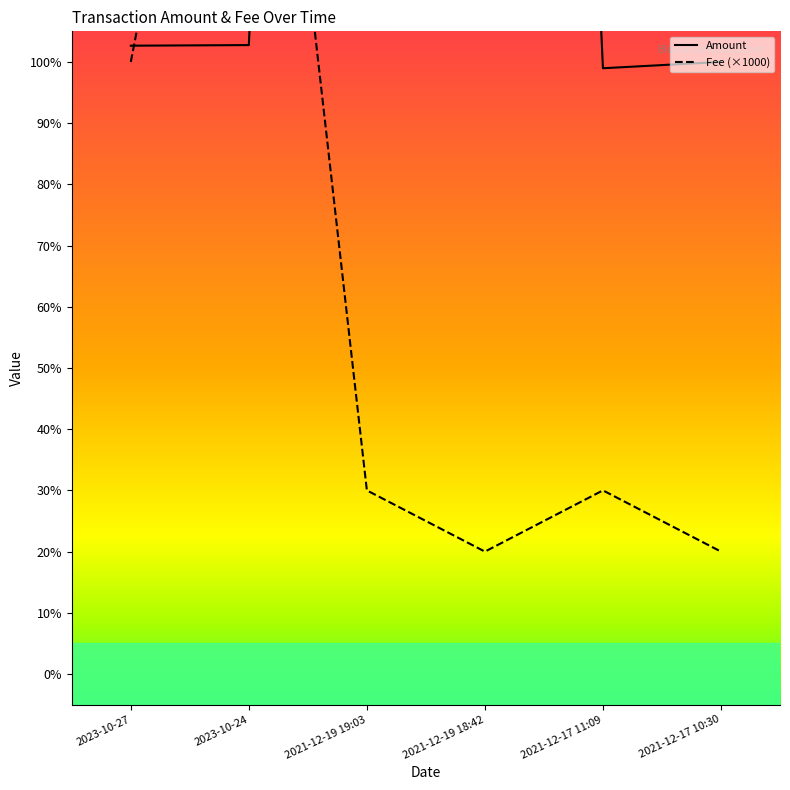

What is the approximate value of Fee at 2021-12-17 10:30?

20.0